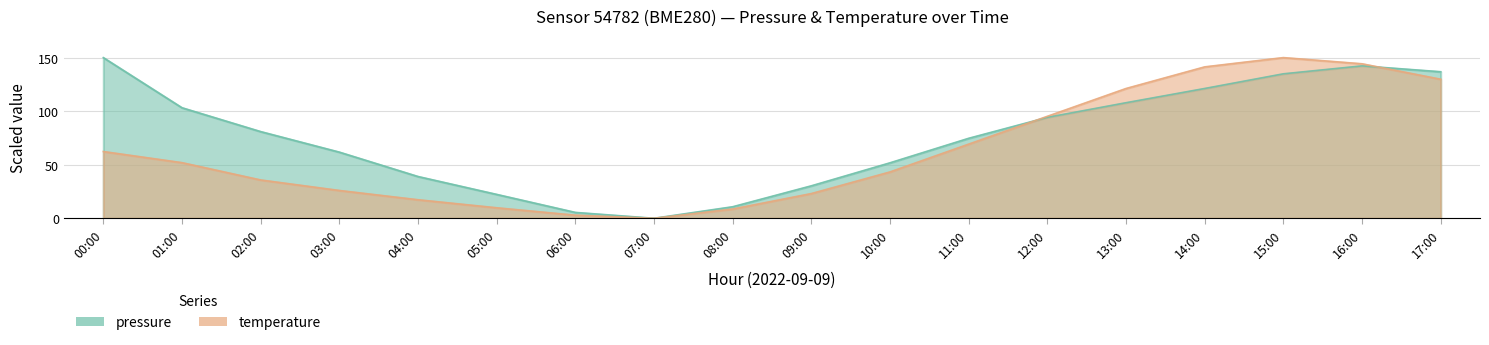

What is the label of the 13th point from the right?

05:00